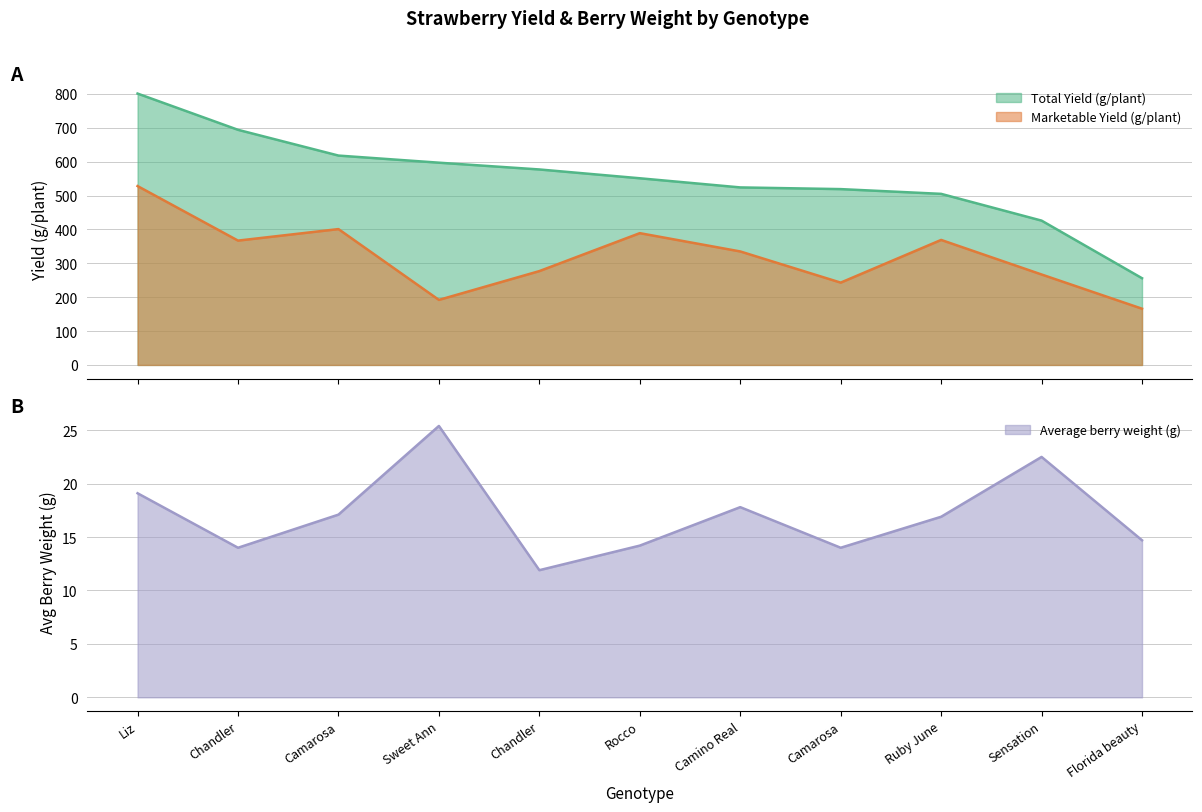

Between Chandler and Sensation, which series saw the biggest shift?

Total Yield (g/plant)